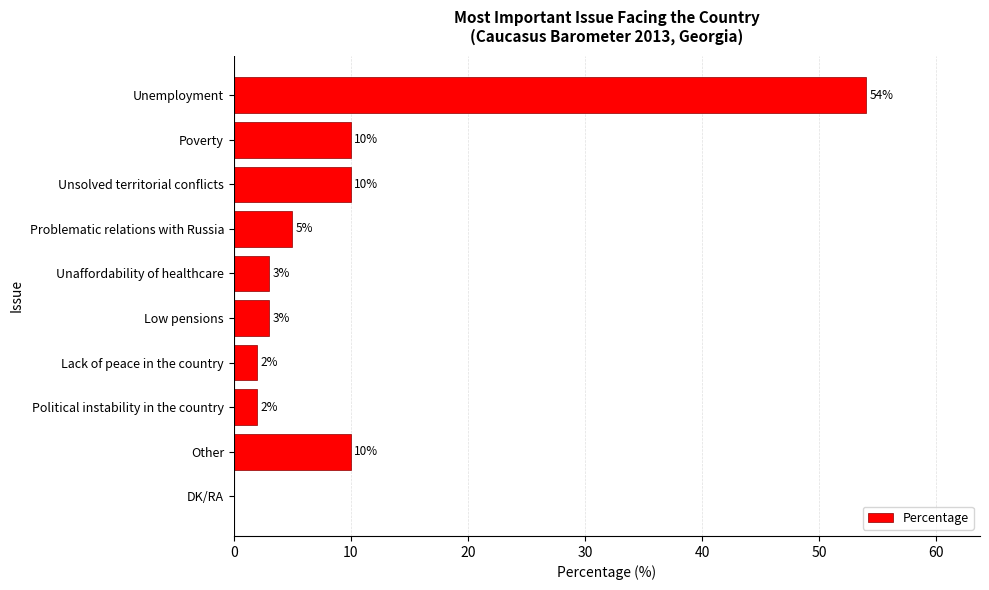

What is the sum of all values?

99